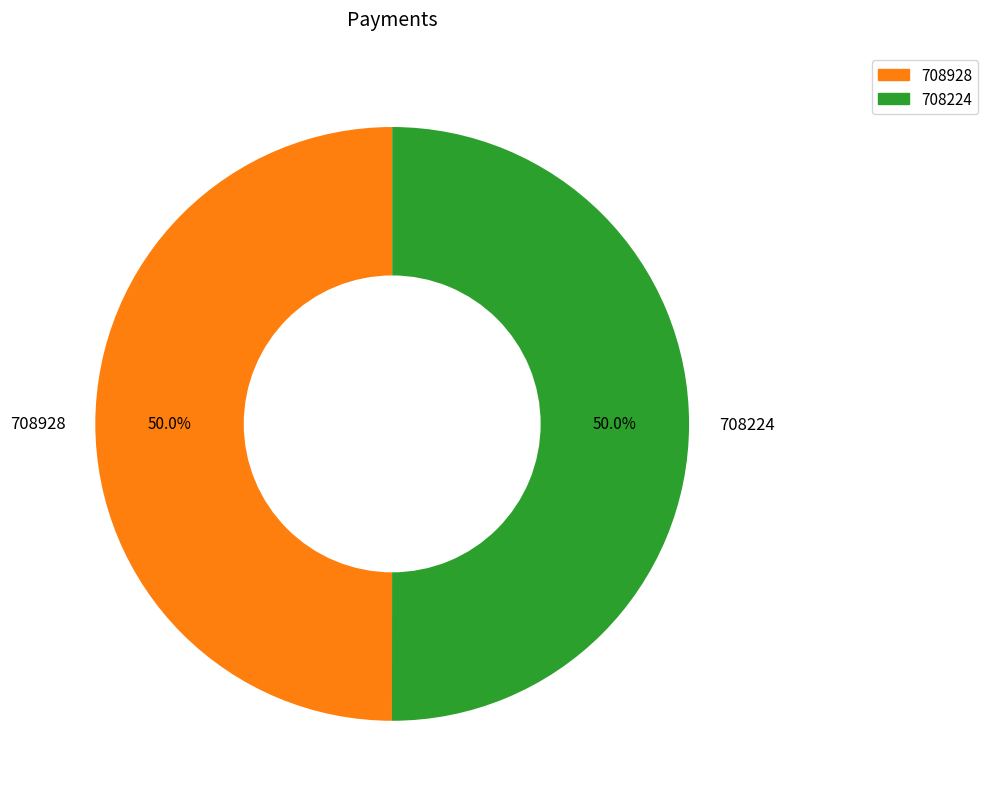

Is it true that 708224 is 37% of the pie?

False